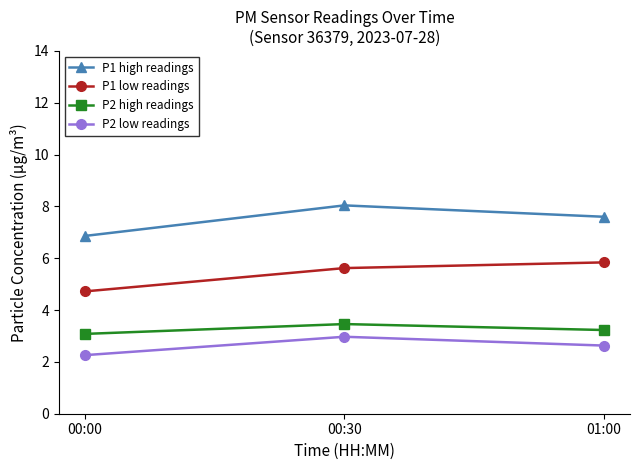

Is the value of P2 high readings at 00:00 greater than the value of P1 high readings at 00:30?

No